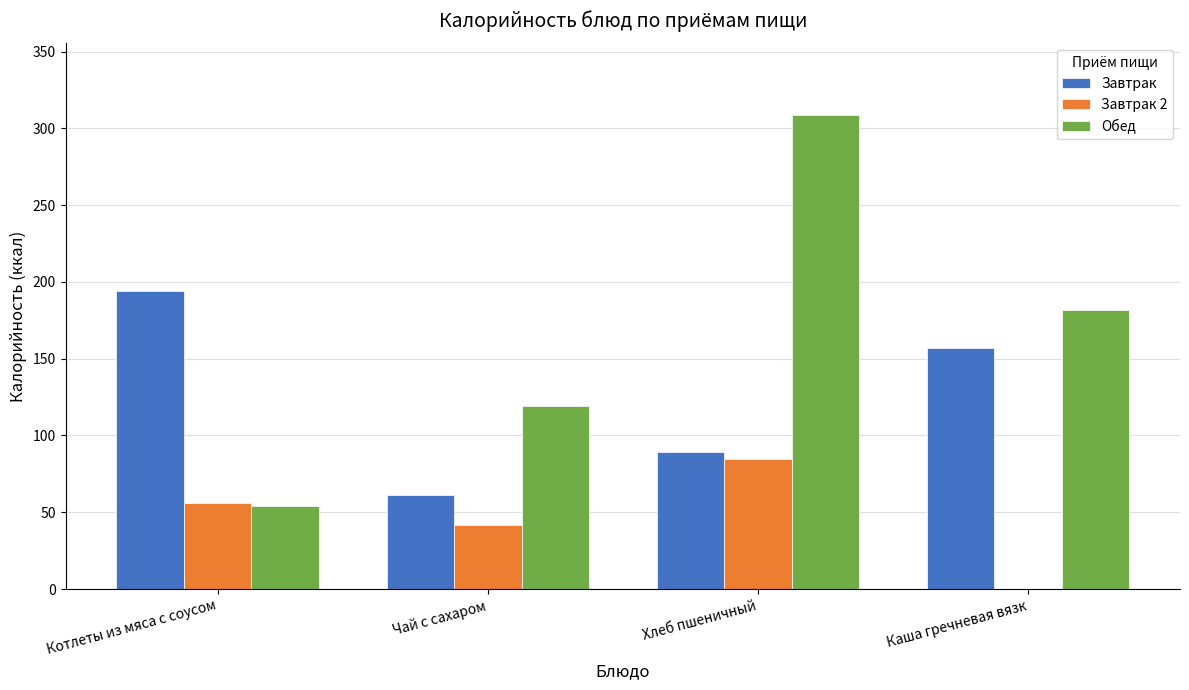

Which category has the highest value across all series?

Хлеб пшеничный